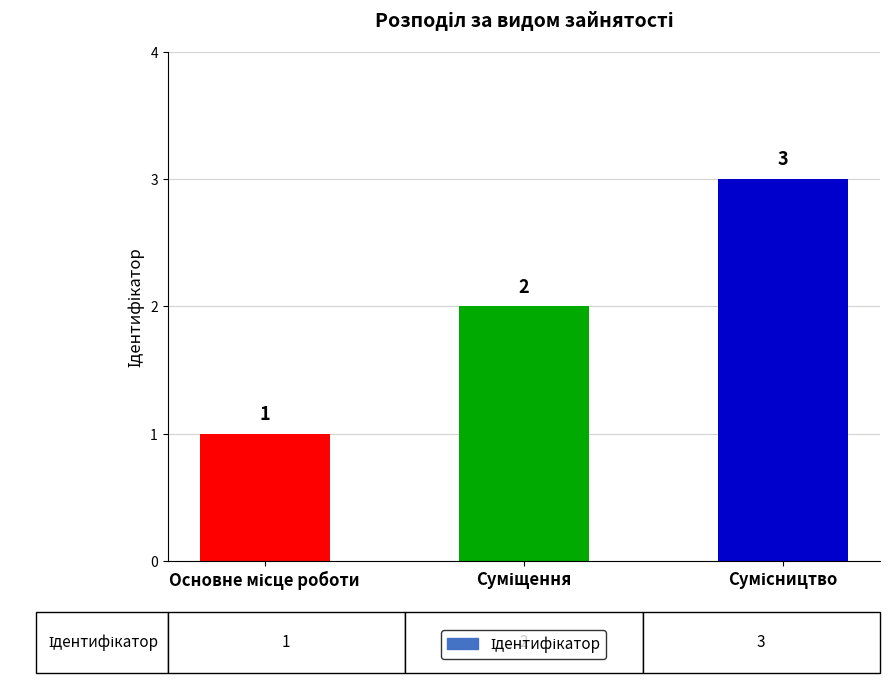

What is the sum of all values?

6